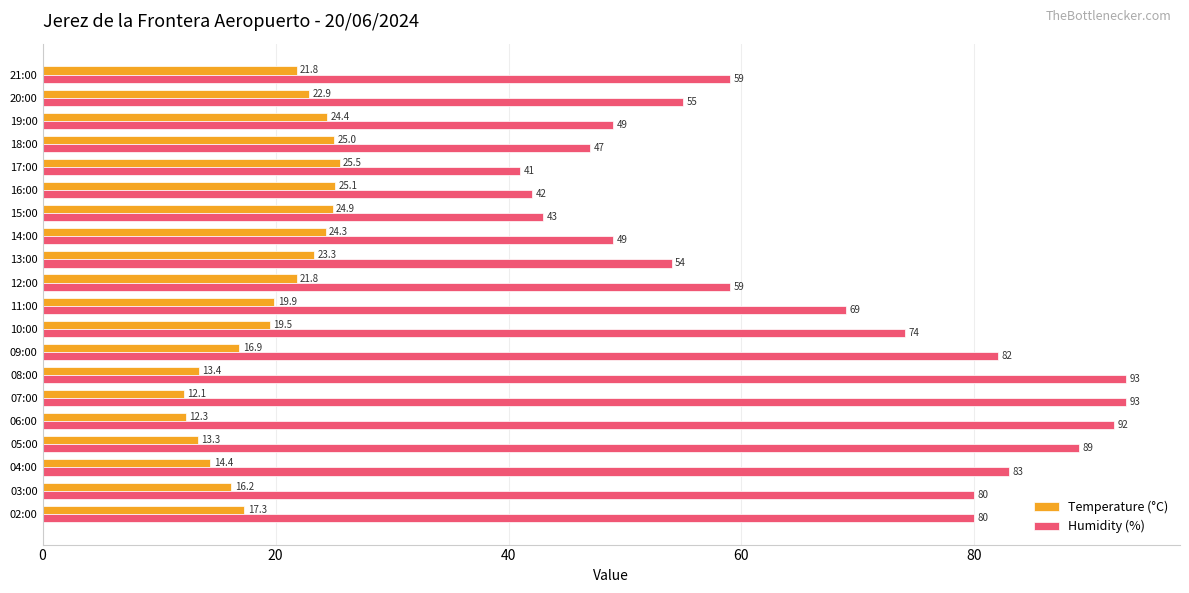

At 19:00, list the series in order from smallest to largest.

Temperature (°C), Humidity (%)